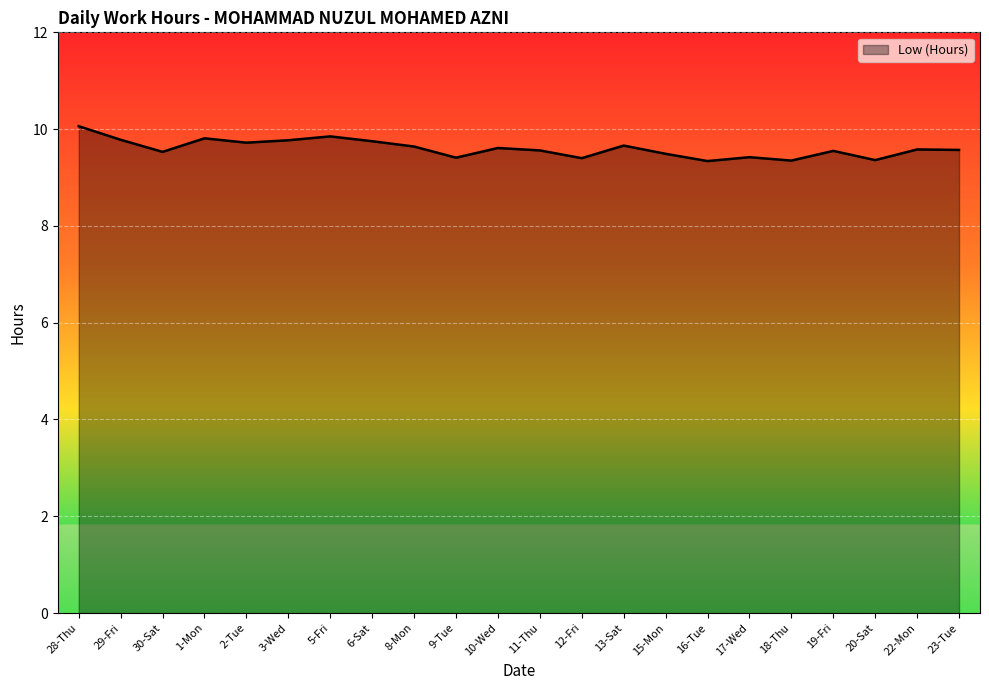

Between 29-Fri and 16-Tue, which is larger?

29-Fri